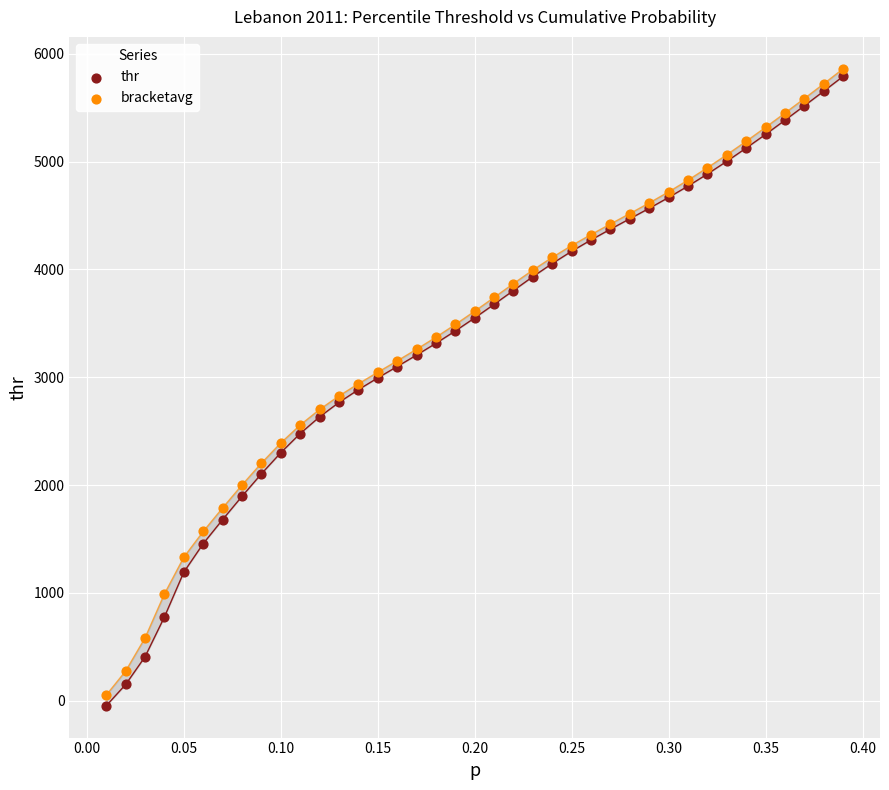

Which series reaches the minimum Y coordinate?

thr